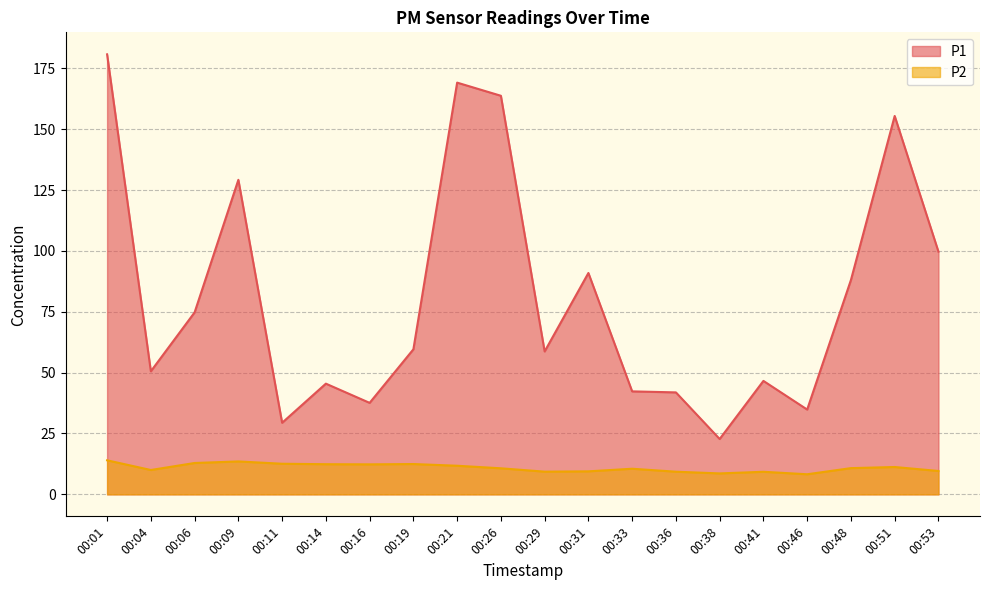

At which label is P2 closest to 11?

00:48